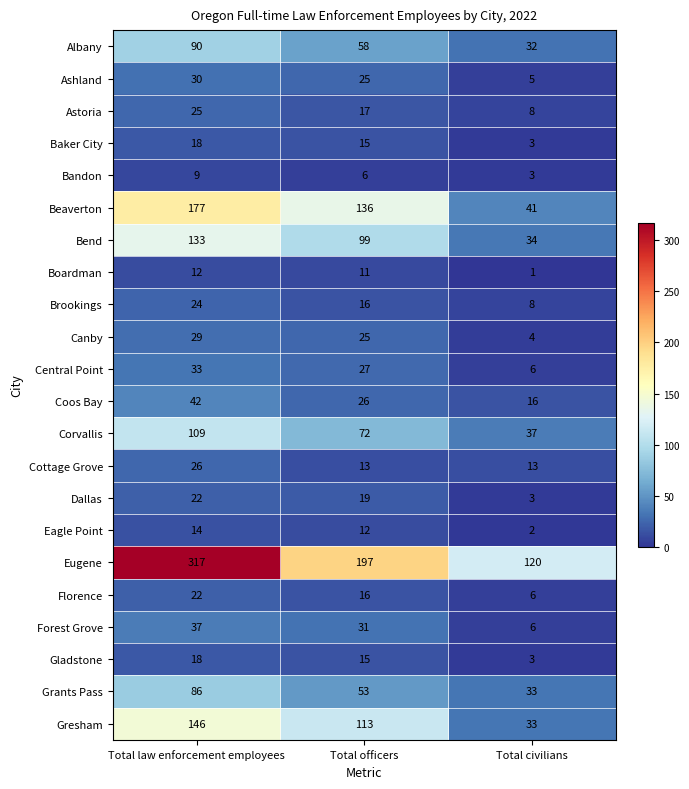

What is the minimum value shown in the chart?

1